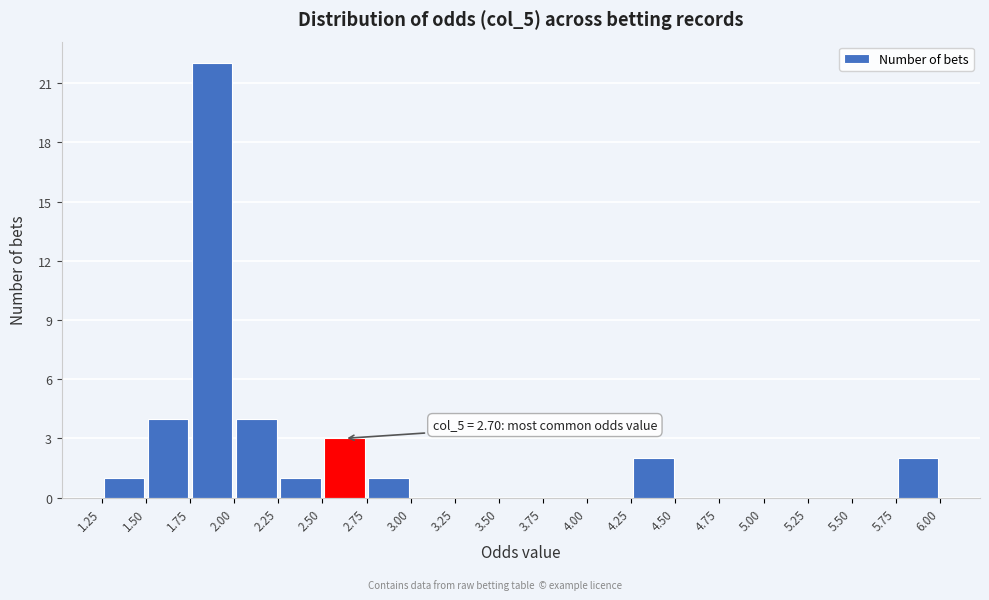

Over which range of the x-axis is the bar tallest?

1.75 to 2.00